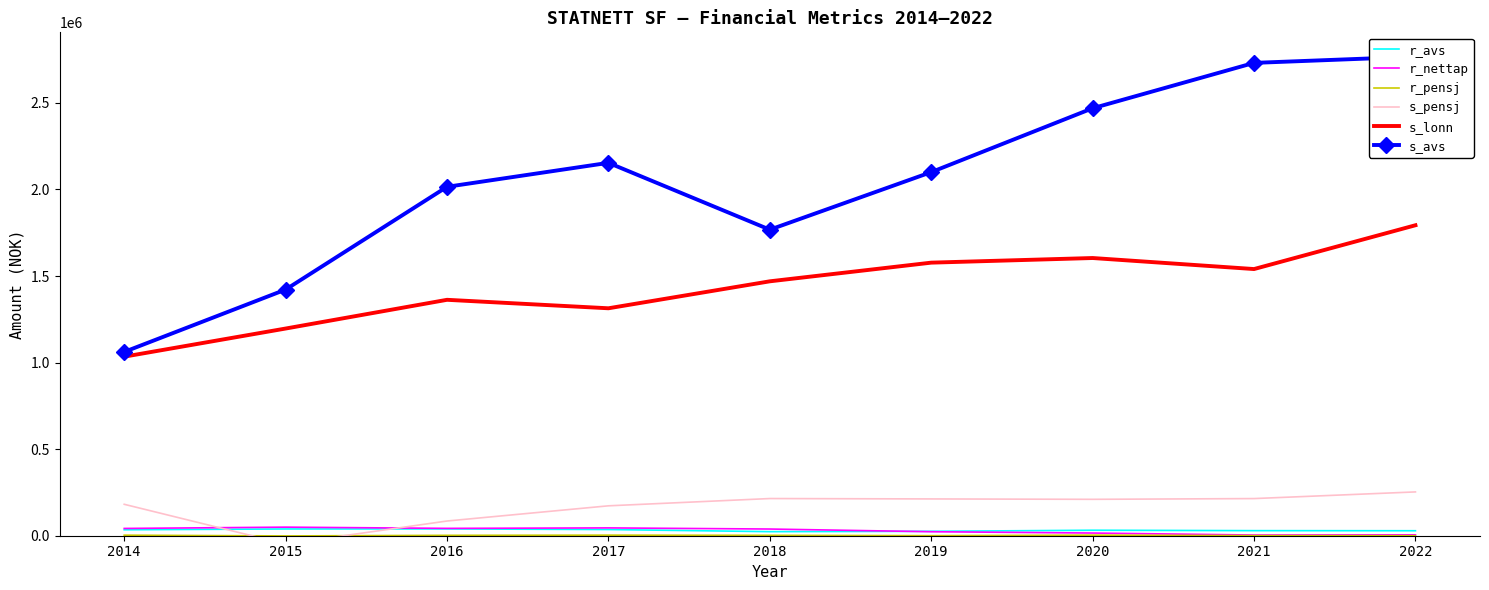

At which label does s_avs reach its peak?

2022